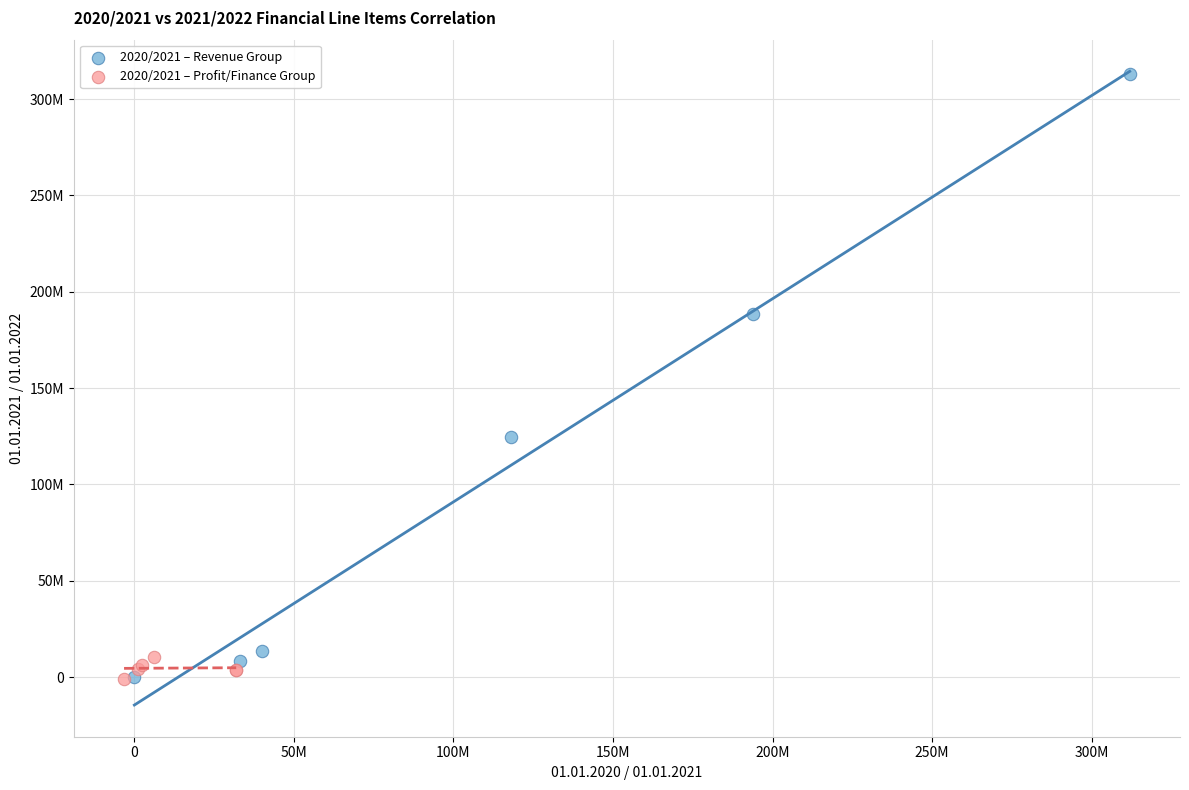

What are all the series names shown in the legend?

2020/2021 – Revenue Group, 2020/2021 – Profit/Finance Group